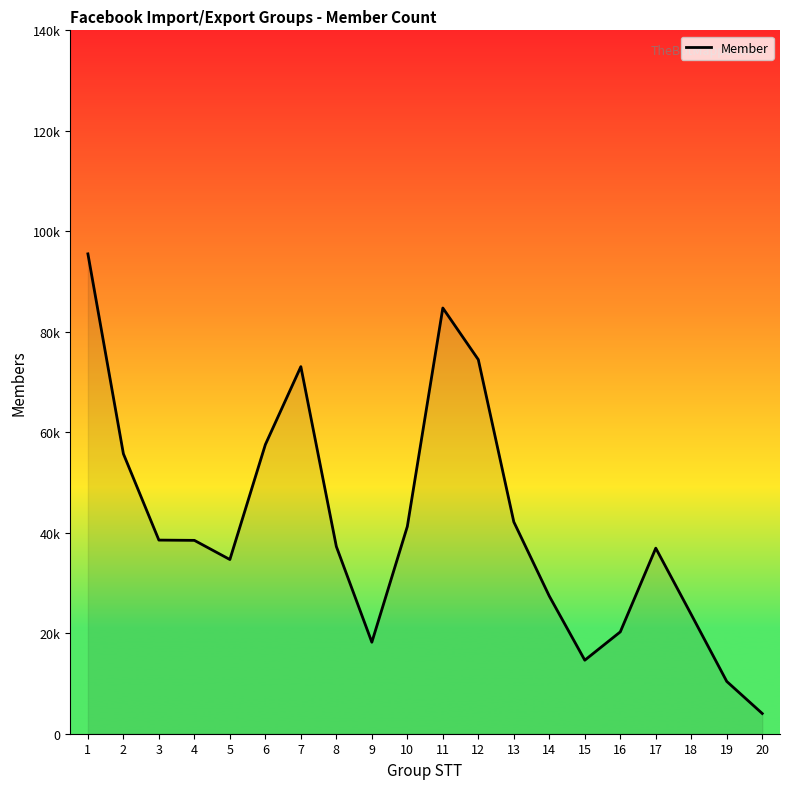

How many interior local peaks (higher than both neighbors) does the data have?

3